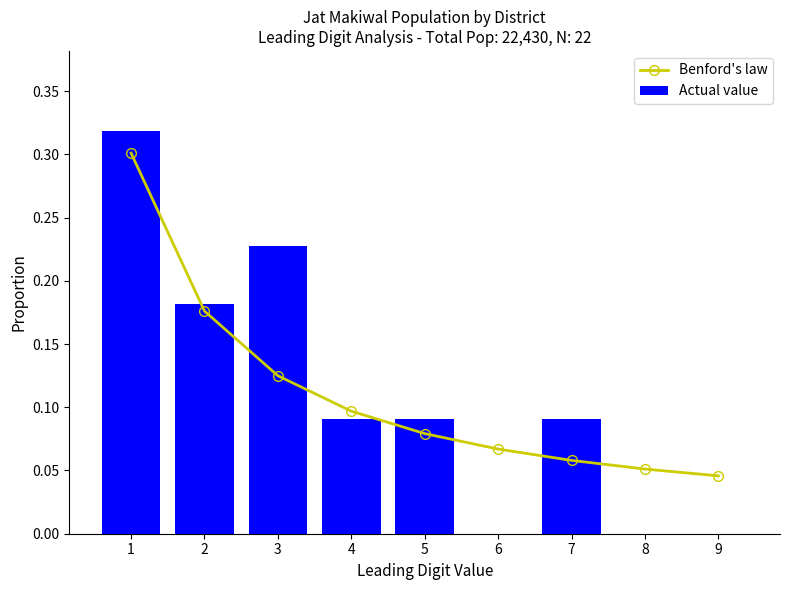

What is the sum of the Actual value values at 3 and 1?

0.5